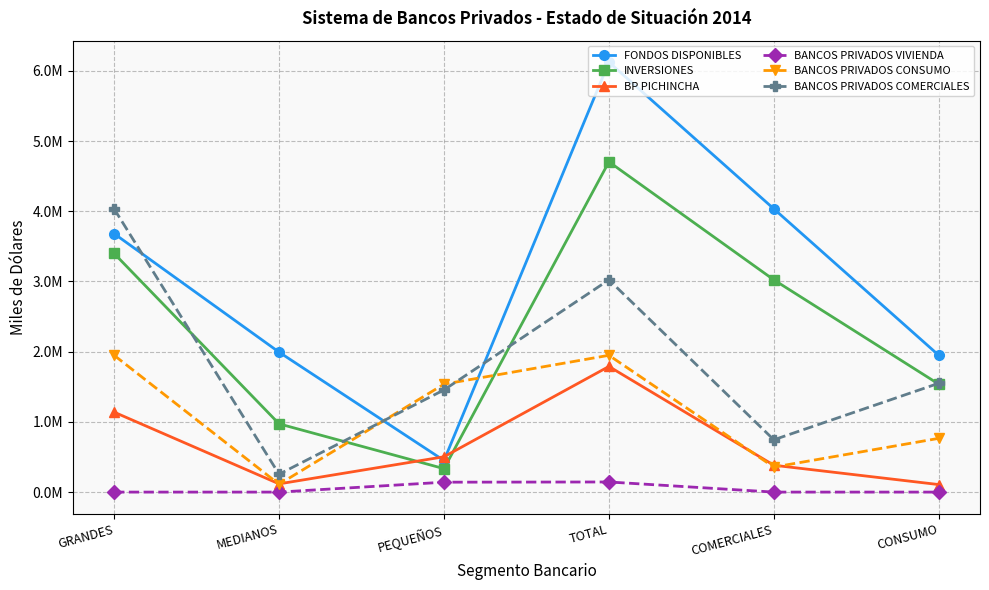

Where is the first local maximum for INVERSIONES?

TOTAL